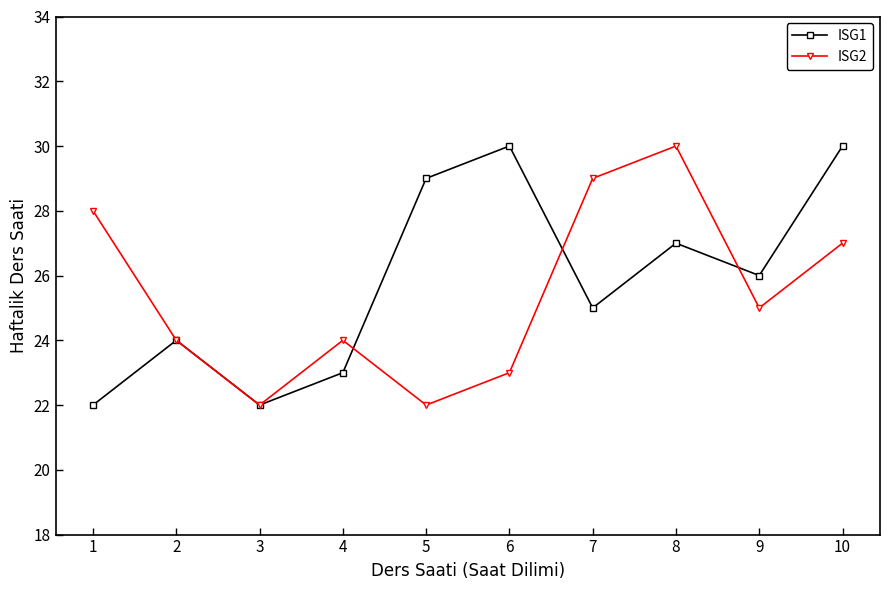

Between 2 and 9, which series saw the biggest shift?

ISG1